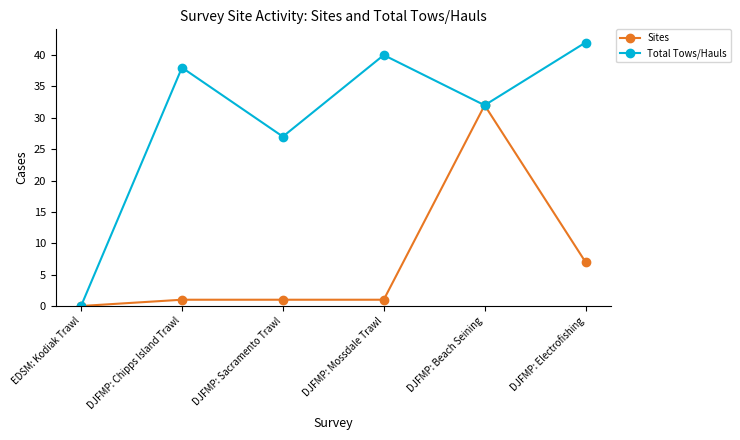

Which series has the widest spread of values?

Total Tows/Hauls